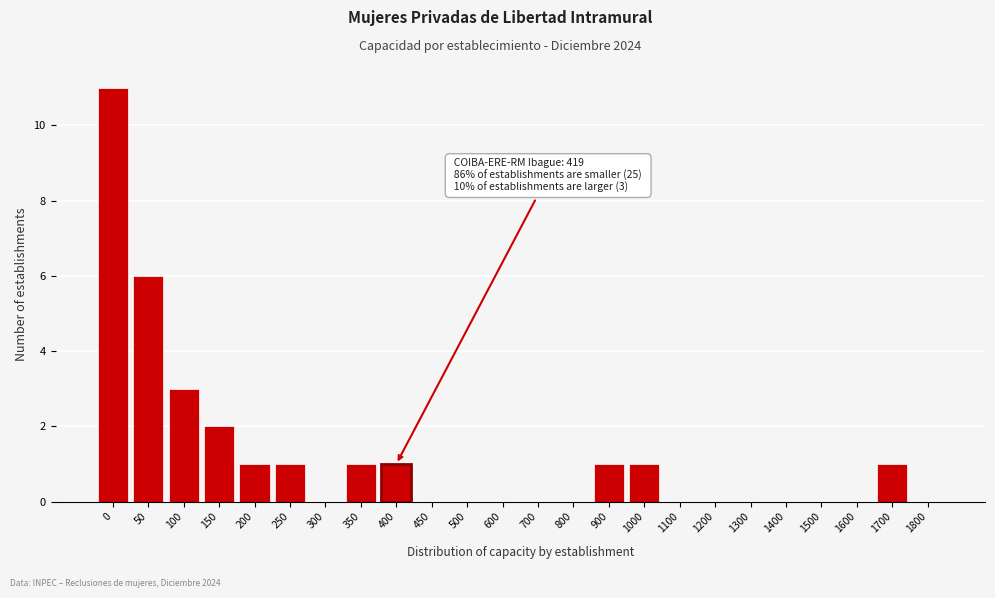

Reading left to right, extract all data points from this chart.

0=11	50=6	100=3	150=2	200=1	250=1	300=0	350=1	400=1	450=0	500=0	600=0	700=0	800=0	900=1	1000=1	1100=0	1200=0	1300=0	1400=0	1500=0	1600=0	1700=1	1800=0